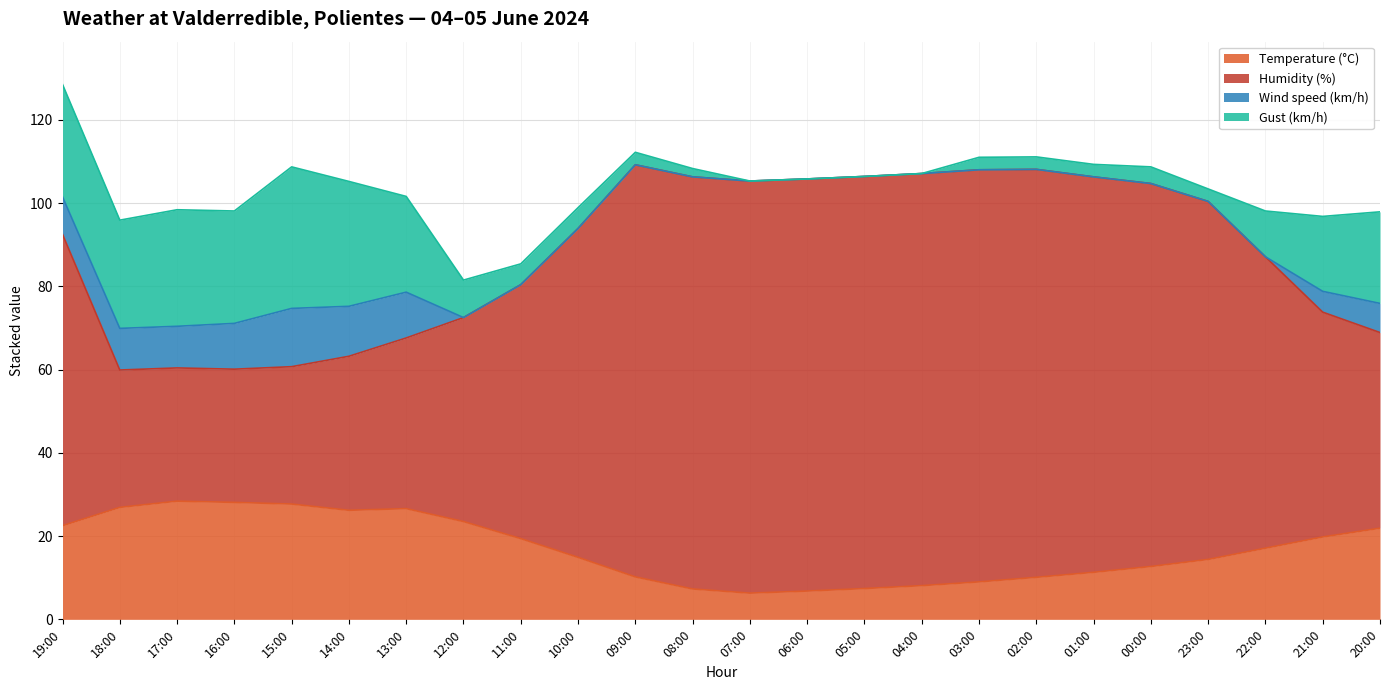

What is the label of the 7th point from the left?

13:00